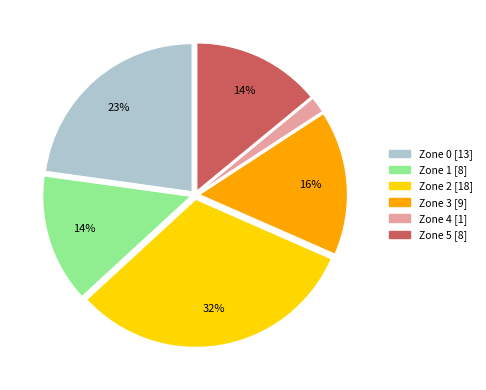

To the nearest percent, what is the average slice percentage?

17%